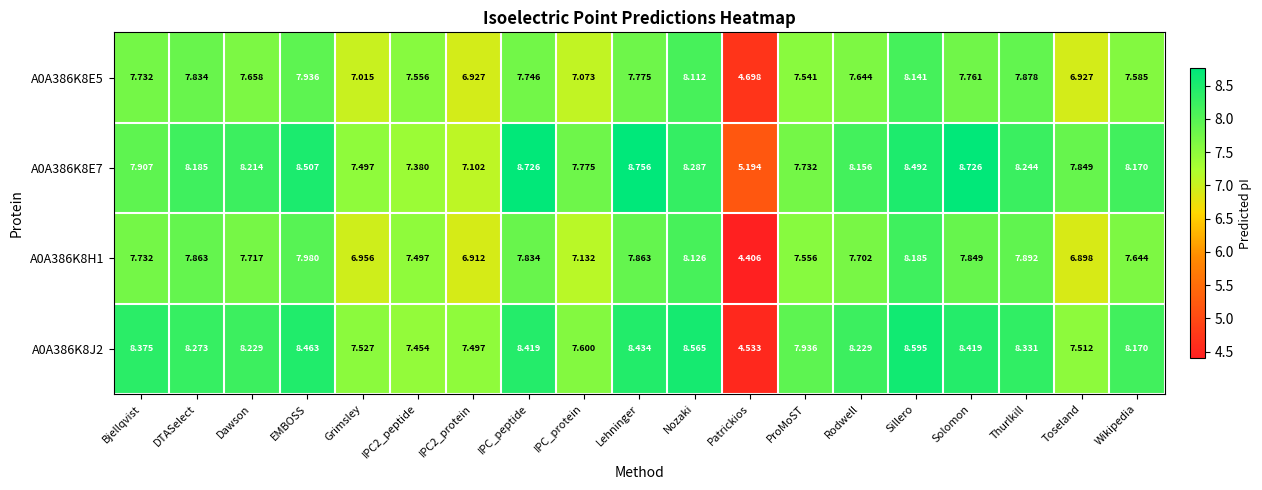

Between Grimsley and Thurlkill, which series saw the biggest shift?

A0A386K8H1